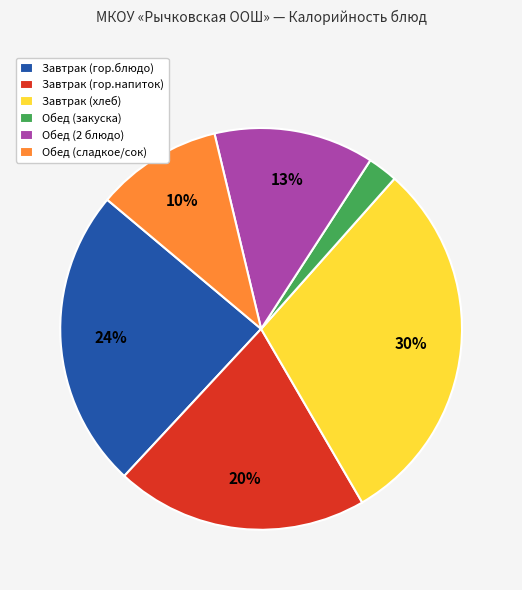

Which slice is the largest?

Завтрак (хлеб)